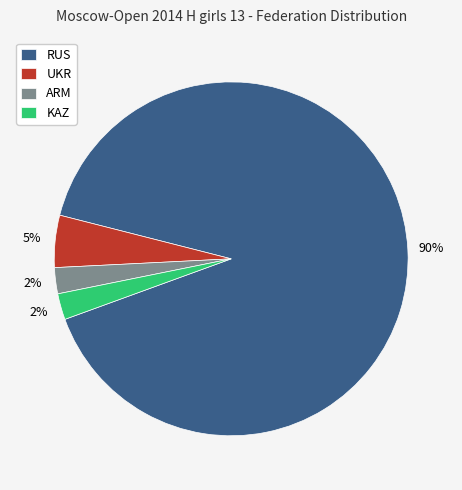

Is it true that UKR is 13% of the pie?

False